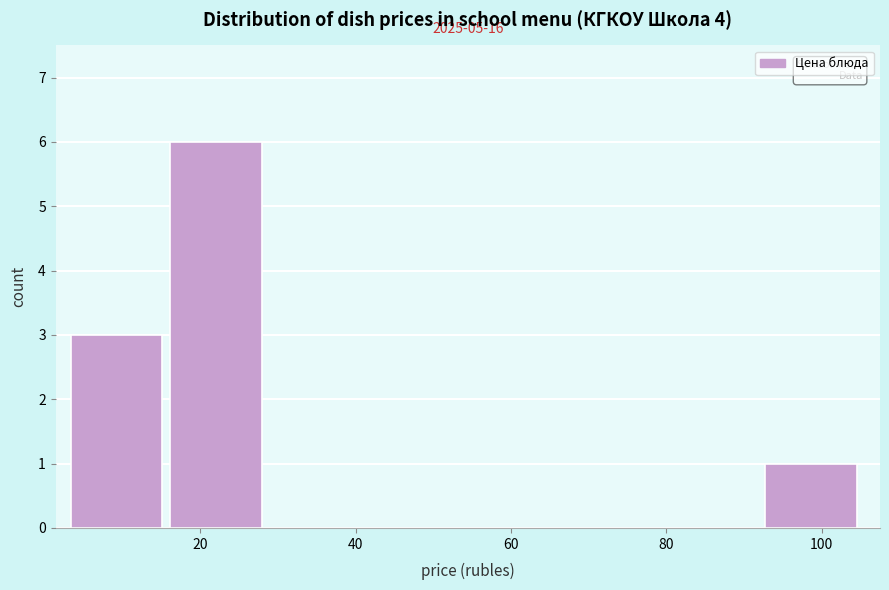

Over which range of the x-axis is the bar tallest?

16 to 28